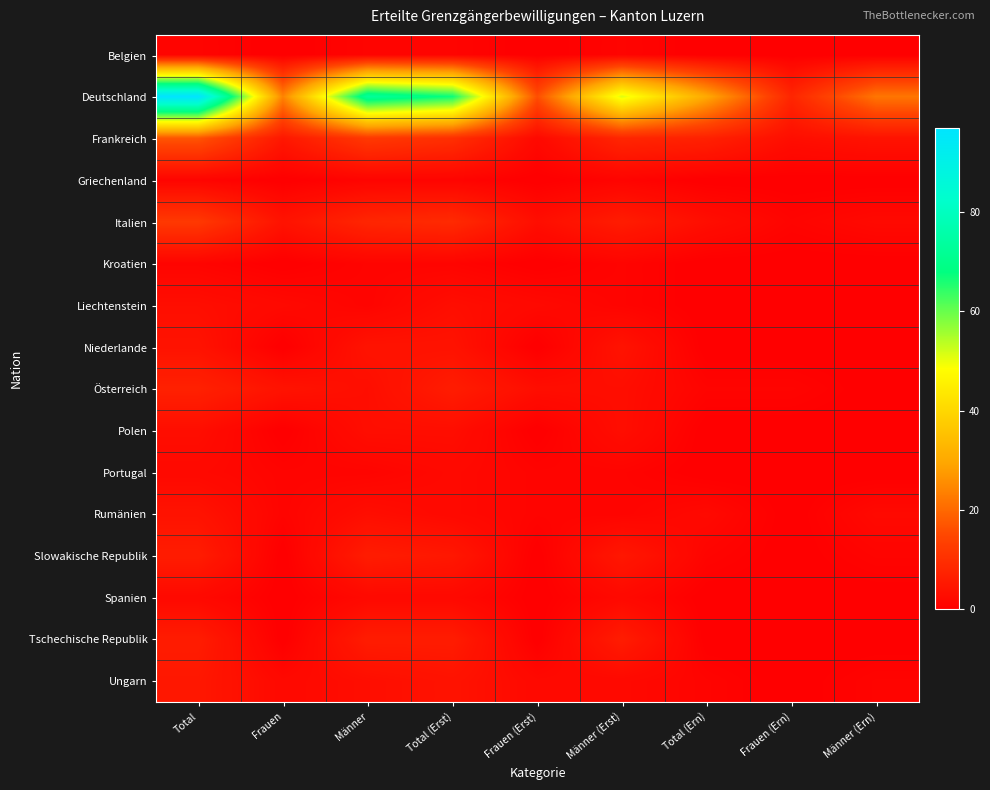

At which category is the sum across all series the highest?

Total